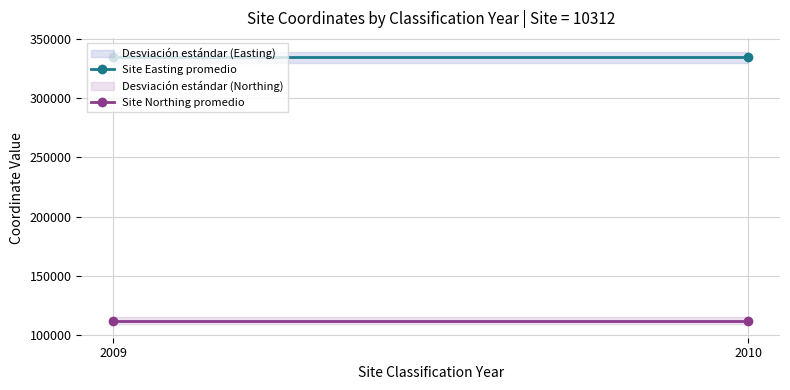

Which series changed the most between 2009 and 2010?

Site Easting promedio